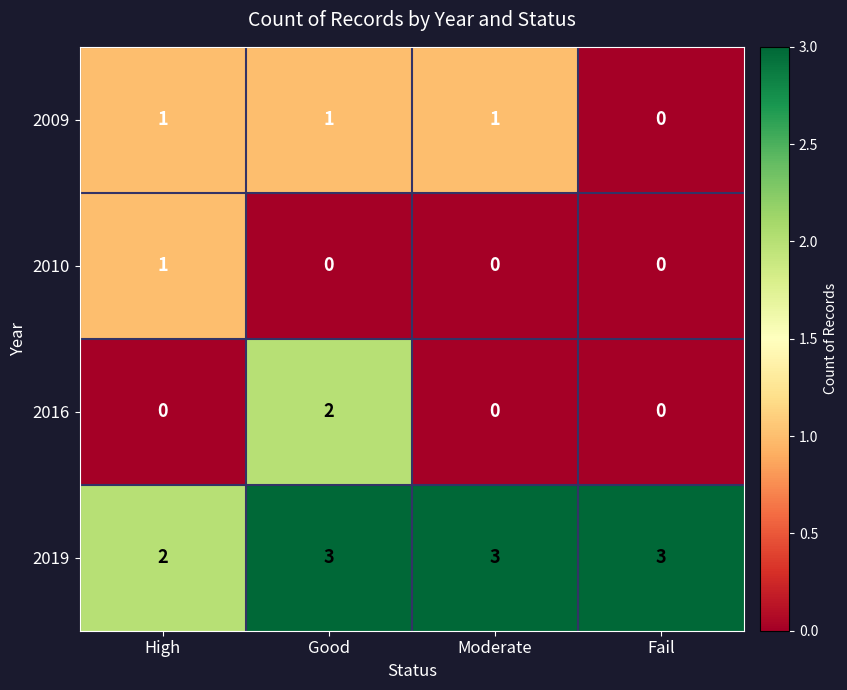

Reading left to right, extract all data points from this chart.

2009: 1	1	1	0
2010: 1	0	0	0
2016: 0	2	0	0
2019: 2	3	3	3